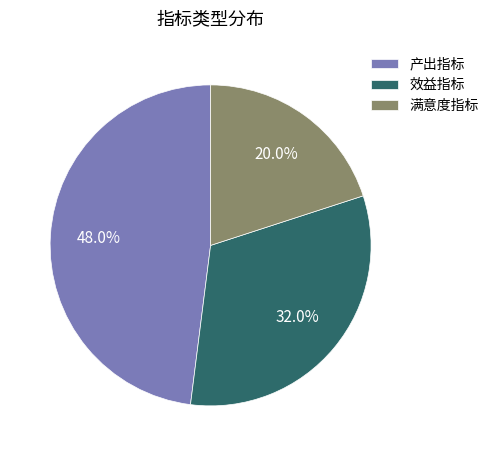

What is the total percentage of 满意度指标 and 效益指标?

52.0%